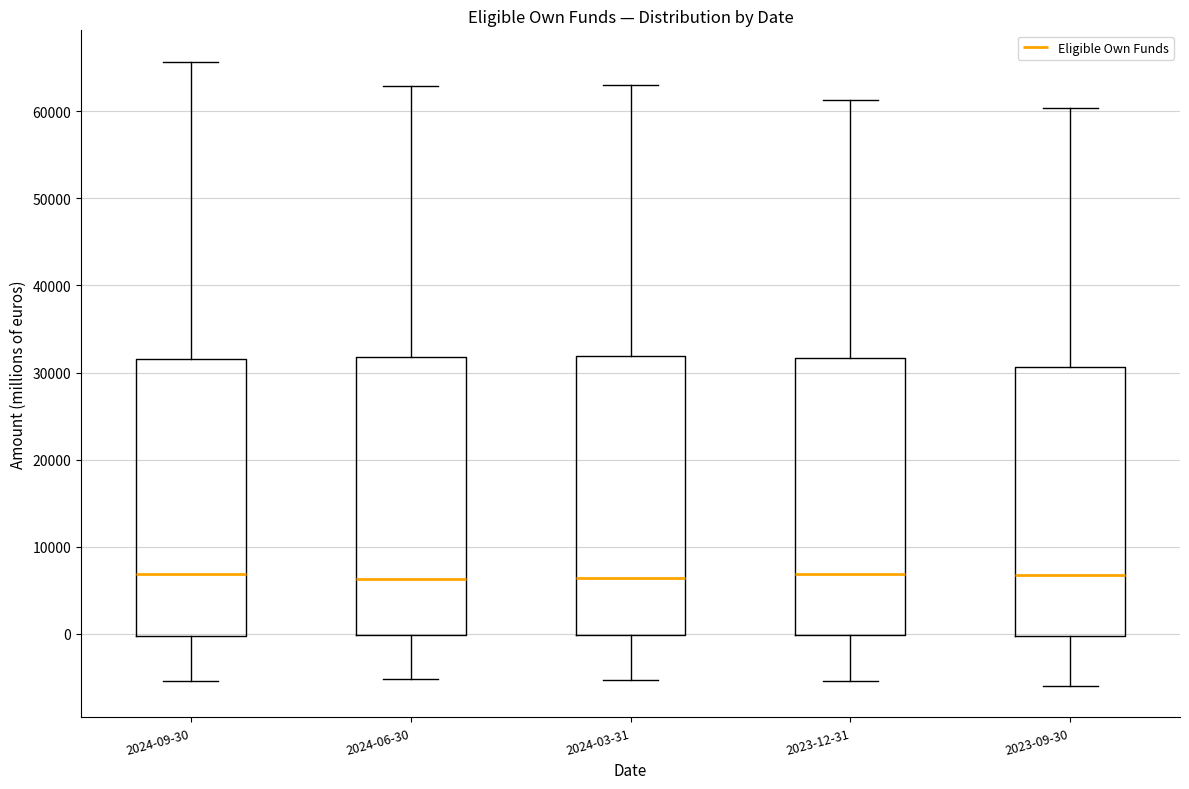

Reading left to right, transcribe this box plot: for each box, give where its median line is, the range the box spans, and where its two whiskers end, as read against the y-axis. The values are not printed on the chart, so give them approximately, as read against the axis.

2024-09-30: median 7000, box 0 to 32000, whiskers -5000 to 66000
2024-06-30: median 6000, box 0 to 32000, whiskers -5000 to 63000
2024-03-31: median 6000, box 0 to 32000, whiskers -5000 to 63000
2023-12-31: median 7000, box 0 to 32000, whiskers -5000 to 61000
2023-09-30: median 7000, box 0 to 31000, whiskers -6000 to 60000